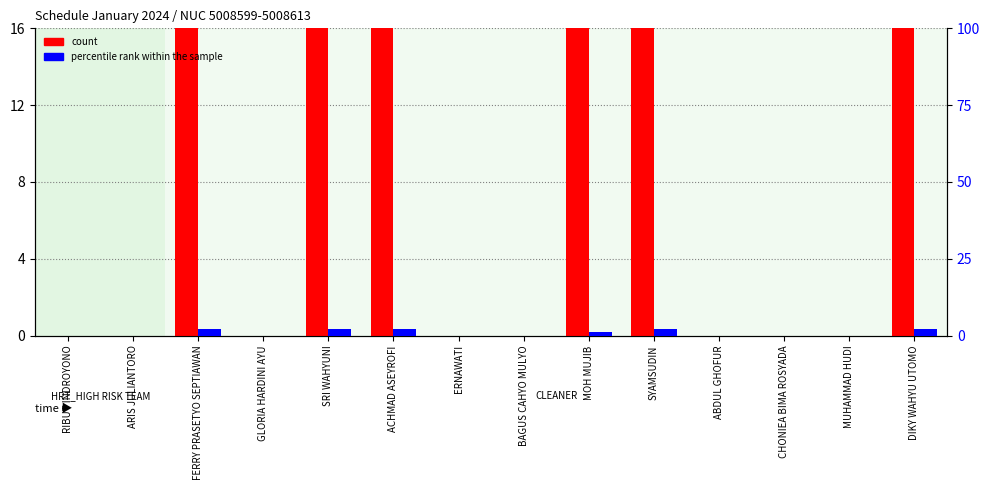

Rank the categories by count value from lowest to highest.

RIBUT INDROYONO, ARIS JULIANTORO, GLORIA HARDINI AYU, ERNAWATI, BAGUS CAHYO MULYO, ABDUL GHOFUR, CHONIEA BIMA ROSYADA, MUHAMMAD HUDI, FERRY PRASETYO SEPTIAWAN, MOH MUJIB, ACHMAD ASEYROFI, SYAMSUDIN, DIKY WAHYU UTOMO, SRI WAHYUNI